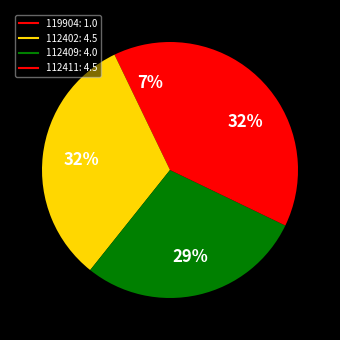

Count the number of slices in the pie.

4